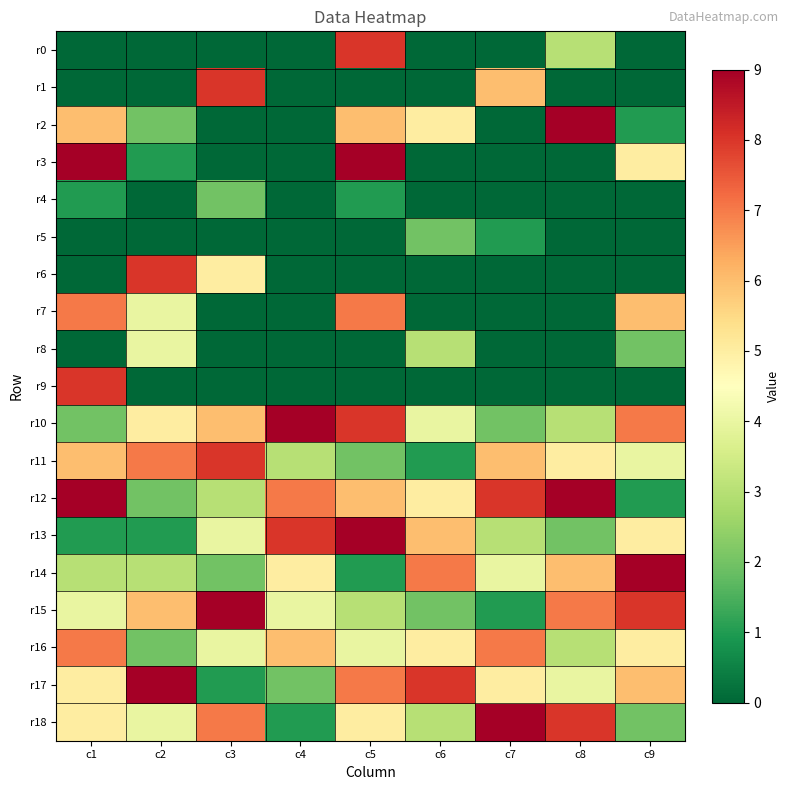

What is the total value across all series at c3?

59